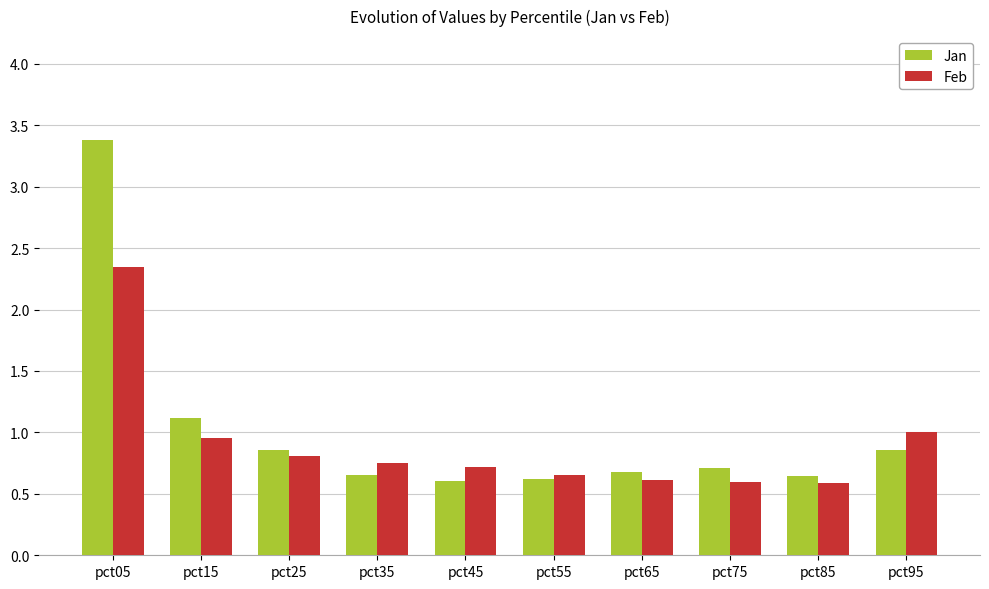

The Feb series shows 0.2 at pct55. True or false?

False